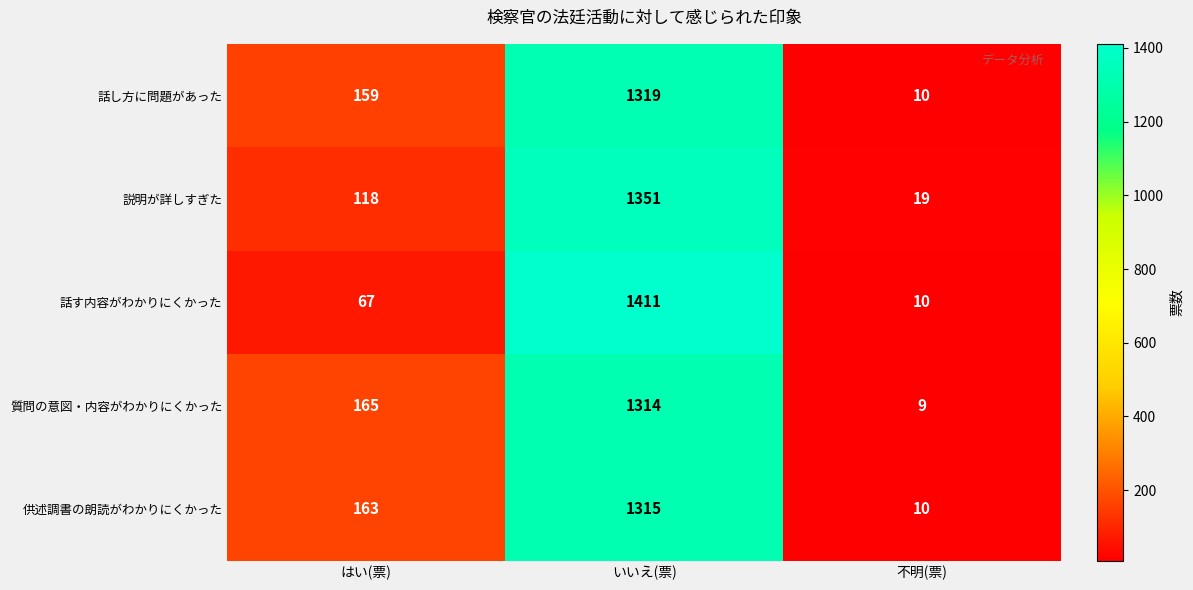

At いいえ(票), list the series in order from largest to smallest.

話す内容がわかりにくかった, 説明が詳しすぎた, 話し方に問題があった, 供述調書の朗読がわかりにくかった, 質問の意図・内容がわかりにくかった